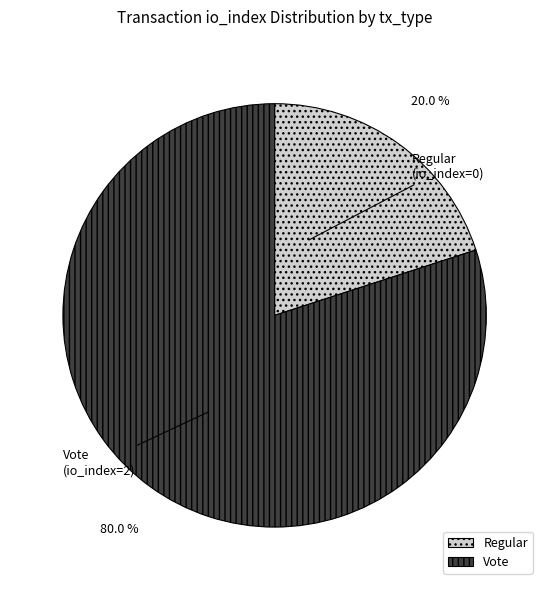

Between Regular and Vote, which is larger?

Vote